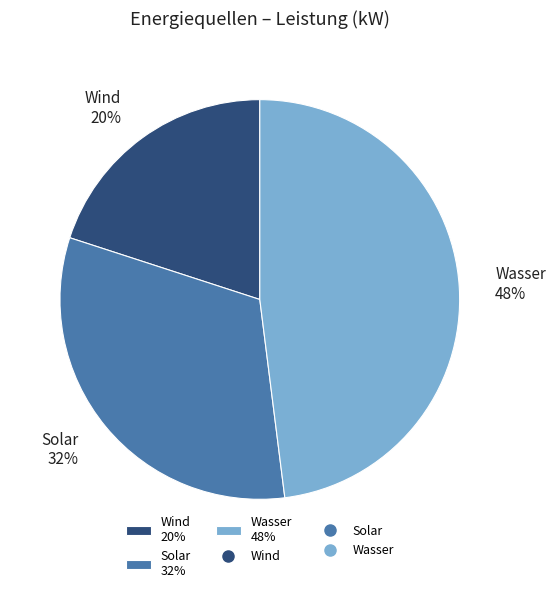

Rank the categories by value from highest to lowest.

Wasser, Solar, Wind